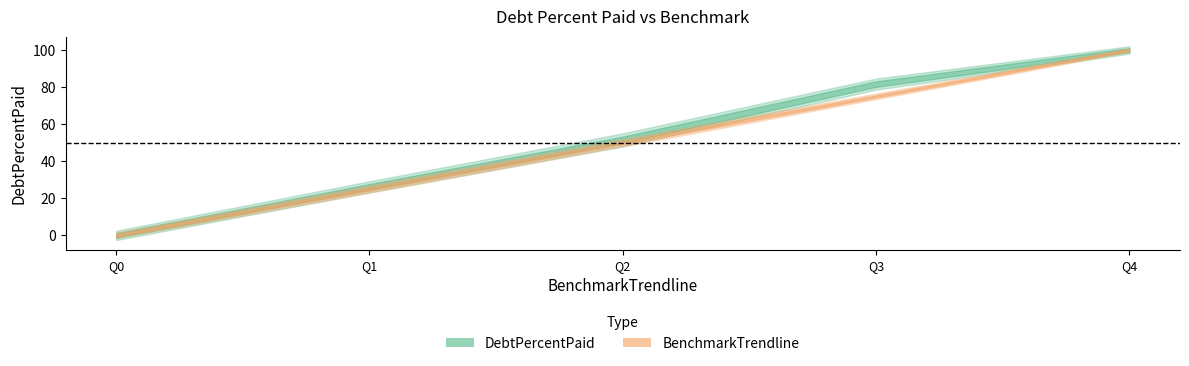

Reading left to right, transcribe all the data shown in this chart.

DebtPercentPaid: Q0=0.0	Q1=26.2	Q2=51.5	Q3=81.6	Q4=100.0
BenchmarkTrendline: Q0=0.0	Q1=25.0	Q2=50.0	Q3=75.0	Q4=100.0